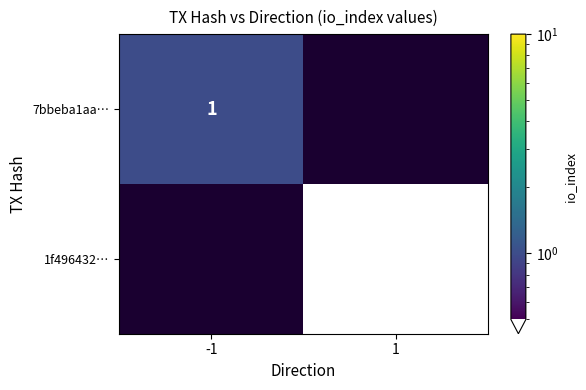

Is the value of 1f496432… at 1 greater than the value of 7bbeba1aa… at -1?

No